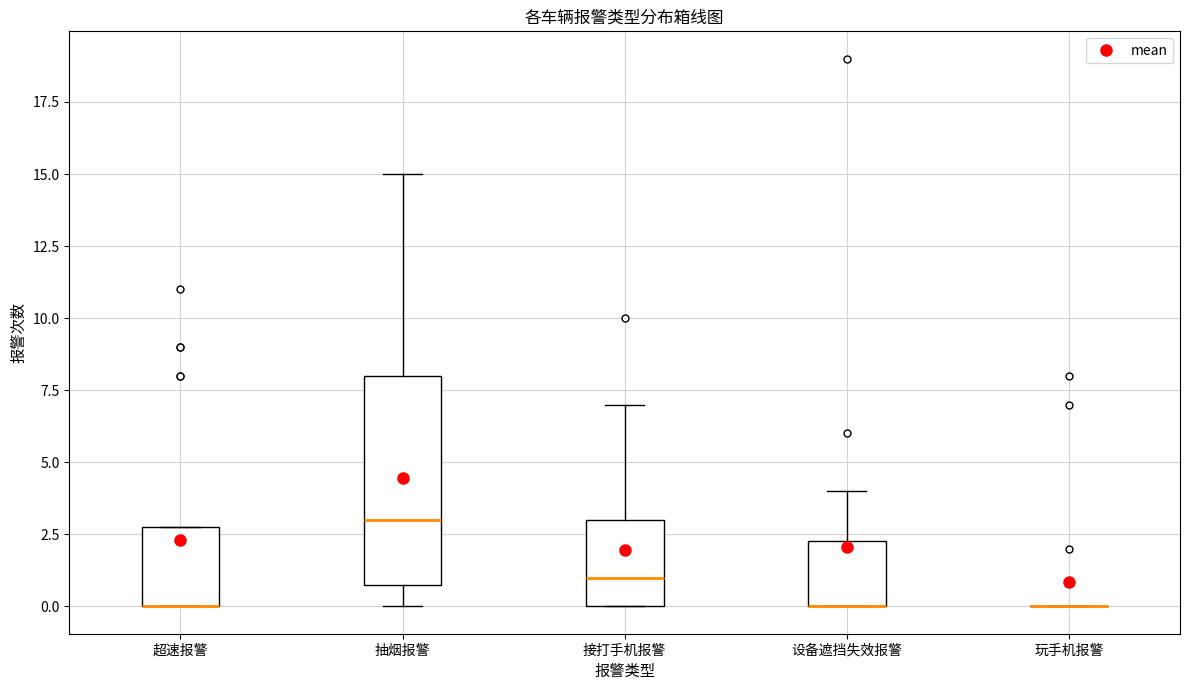

Reading left to right, read every box against the y-axis: the position of its median line, the range the box covers, and the ends of its whiskers. The values are not printed on the chart, so give them approximately, as read against the axis.

超速报警: median 0.0 (drawn on the box's lower edge), box 0.0 to 3.0, whiskers 0.0 to 3.0
抽烟报警: median 3.0, box 1.0 to 8.0, whiskers 0.0 to 15.0
接打手机报警: median 1.0, box 0.0 to 3.0, whiskers 0.0 to 7.0
设备遮挡失效报警: median 0.0 (drawn on the box's lower edge), box 0.0 to 2.5, whiskers 0.0 to 4.0
玩手机报警: box collapsed to a line at 0.0, whiskers 0.0 to 0.0